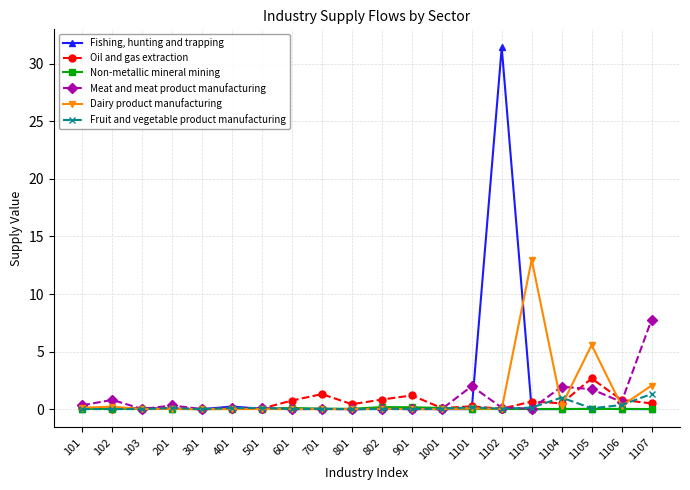

What is the value of the Dairy product manufacturing point at the 18th from the left?

5.6